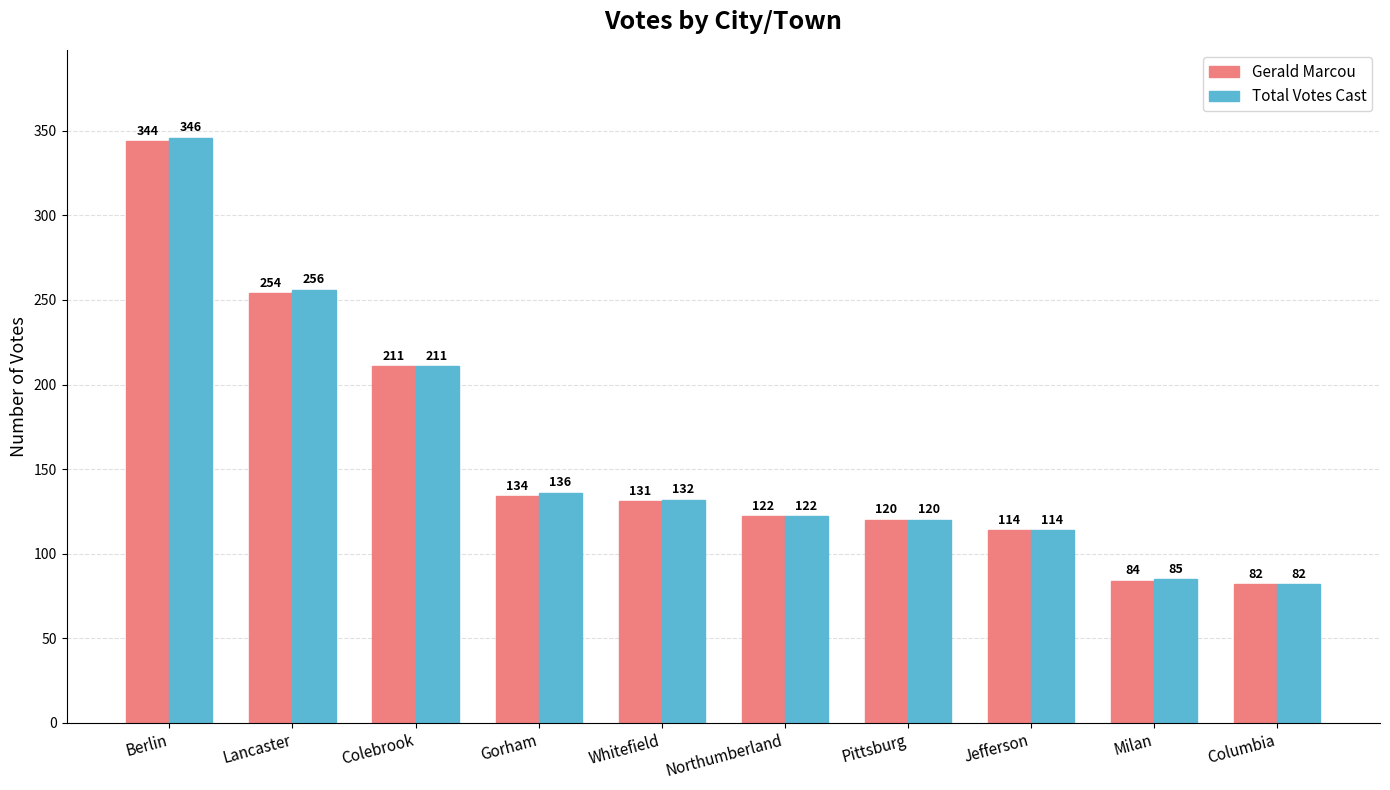

What is the value of the Gerald Marcou bar at the 6th from the left?

122